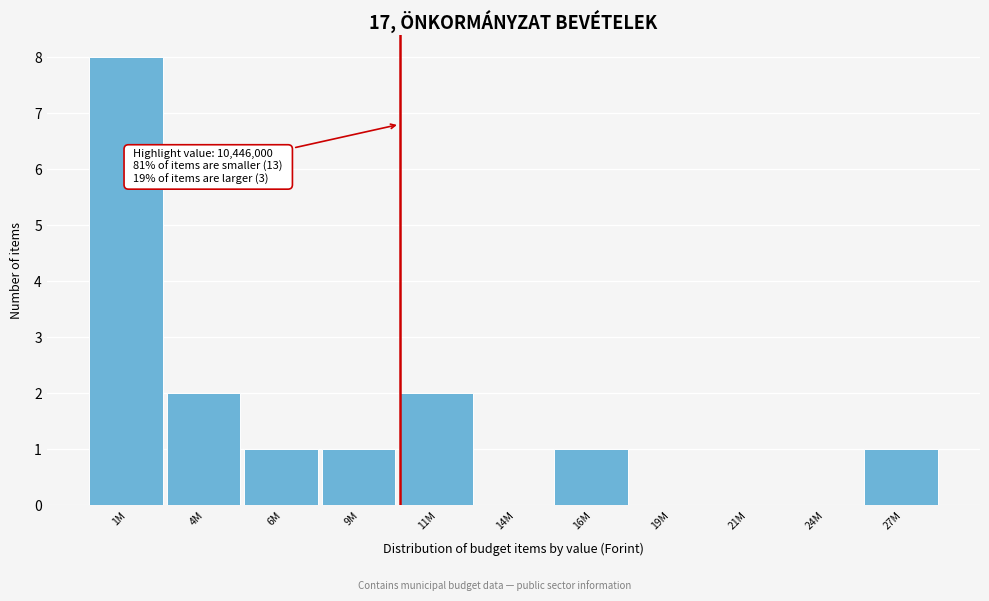

Reading left to right, what are all the values shown in this chart?

1M=8	4M=2	6M=1	9M=1	11M=2	14M=0	16M=1	19M=0	21M=0	24M=0	27M=1